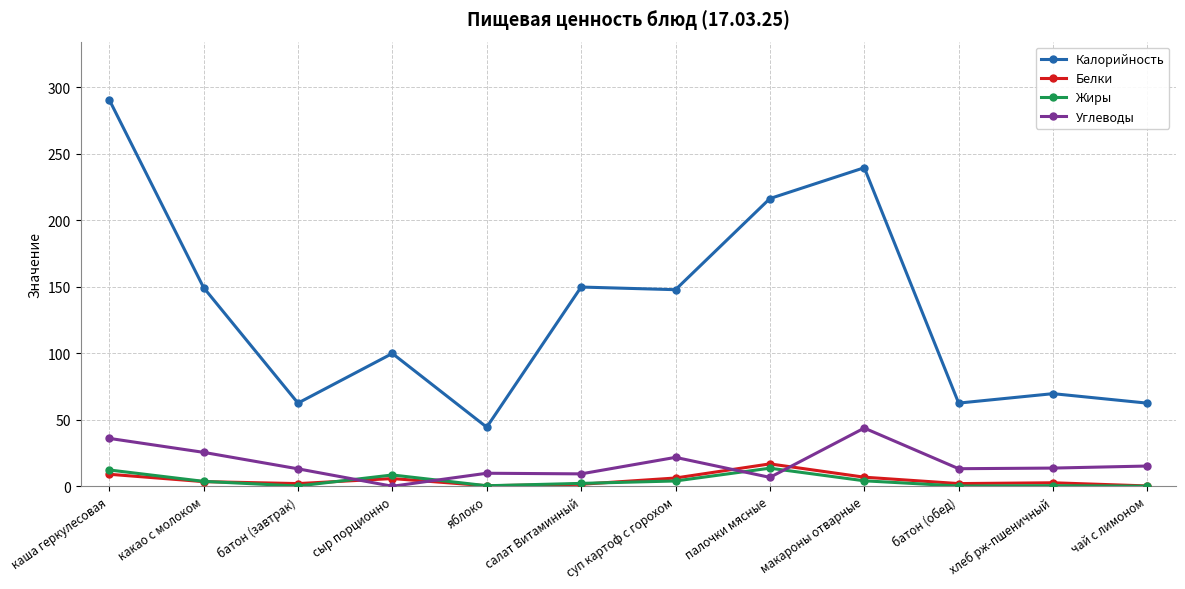

How many intersections are there between Белки and Углеводы?

4